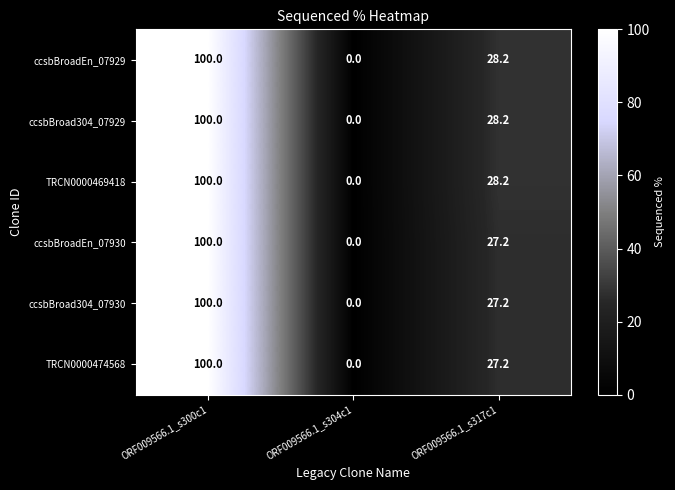

Where does the TRCN0000474568 series first go above 27?

ORF009566.1_s300c1